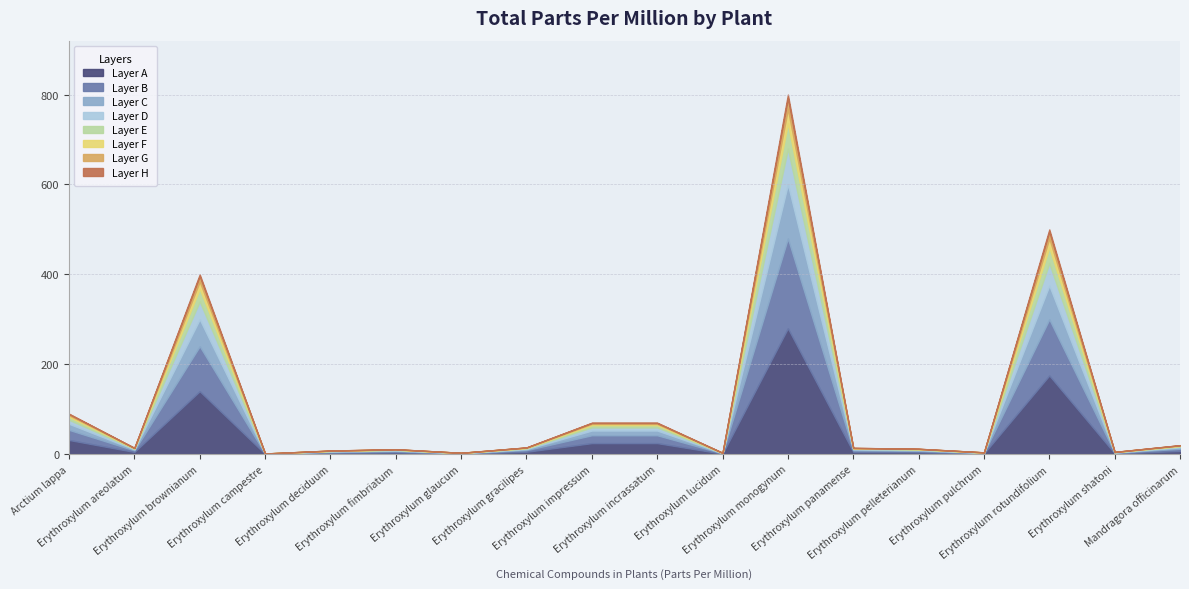

How many distinct data groups are displayed?

2